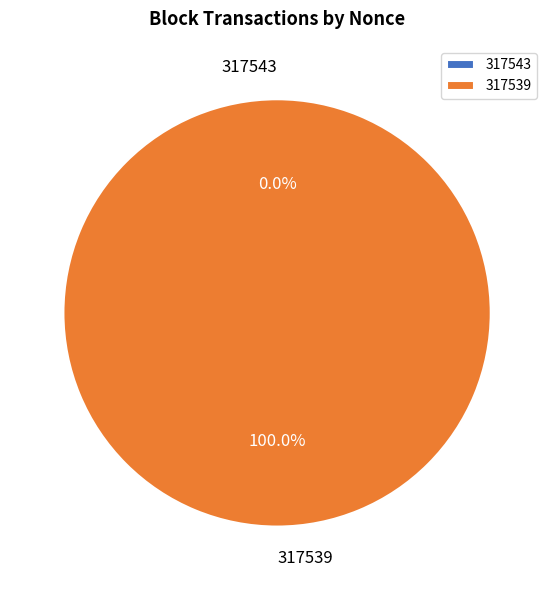

What is the change in value from 317543 to 317539?

+10976